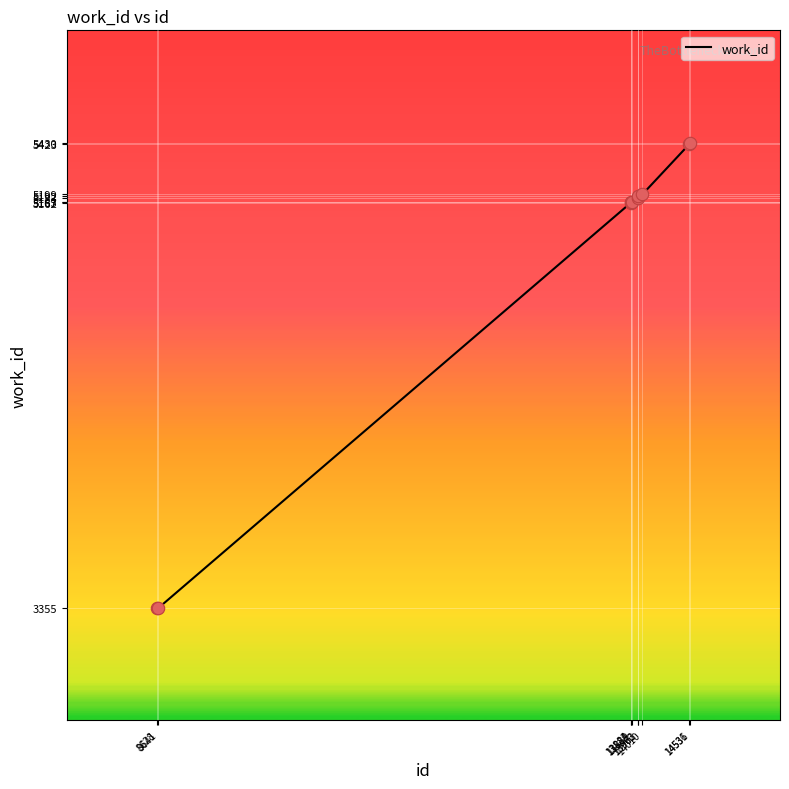

What is the change in value from 13883 to 14010?

+37